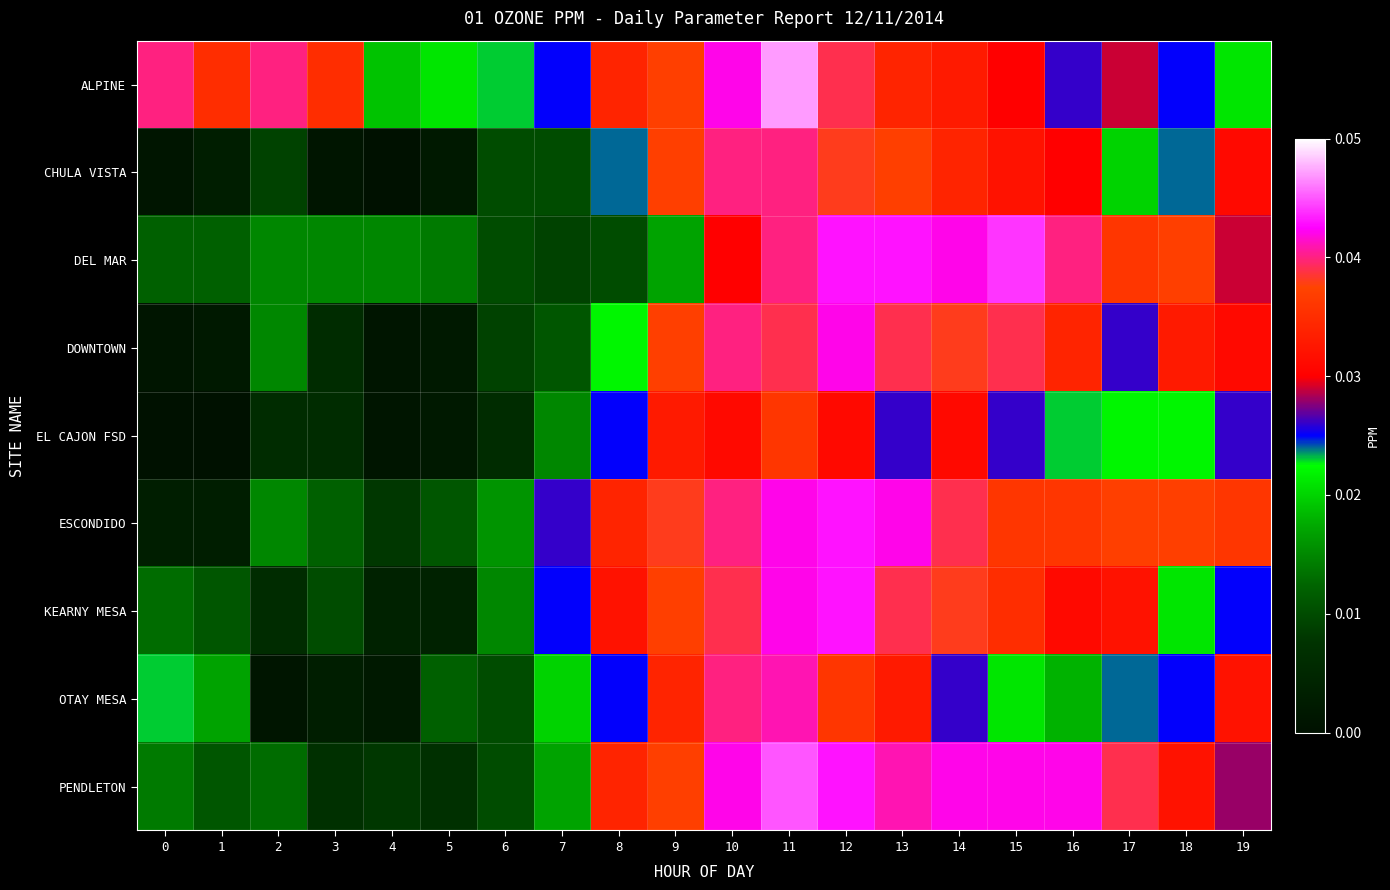

Reading left to right, what are all the values shown in this chart?

ALPINE: 0=0.0	1=0.0	2=0.0	3=0.0	4=0.0	5=0.0	6=0.0	7=0.0	8=0.0	9=0.0	10=0.0	11=0.0	12=0.0	13=0.0	14=0.0	15=0.0	16=0.0	17=0.0	18=0.0	19=0.0
CHULA VISTA: 0=0.0	1=0.0	2=0.0	3=0.0	4=0.0	5=0.0	6=0.0	7=0.0	8=0.0	9=0.0	10=0.0	11=0.0	12=0.0	13=0.0	14=0.0	15=0.0	16=0.0	17=0.0	18=0.0	19=0.0
DEL MAR: 0=0.0	1=0.0	2=0.0	3=0.0	4=0.0	5=0.0	6=0.0	7=0.0	8=0.0	9=0.0	10=0.0	11=0.0	12=0.0	13=0.0	14=0.0	15=0.0	16=0.0	17=0.0	18=0.0	19=0.0
DOWNTOWN: 0=0.0	1=0.0	2=0.0	3=0.0	4=0.0	5=0.0	6=0.0	7=0.0	8=0.0	9=0.0	10=0.0	11=0.0	12=0.0	13=0.0	14=0.0	15=0.0	16=0.0	17=0.0	18=0.0	19=0.0
EL CAJON FSD: 0=0.0	1=0.0	2=0.0	3=0.0	4=0.0	5=0.0	6=0.0	7=0.0	8=0.0	9=0.0	10=0.0	11=0.0	12=0.0	13=0.0	14=0.0	15=0.0	16=0.0	17=0.0	18=0.0	19=0.0
ESCONDIDO: 0=0.0	1=0.0	2=0.0	3=0.0	4=0.0	5=0.0	6=0.0	7=0.0	8=0.0	9=0.0	10=0.0	11=0.0	12=0.0	13=0.0	14=0.0	15=0.0	16=0.0	17=0.0	18=0.0	19=0.0
KEARNY MESA: 0=0.0	1=0.0	2=0.0	3=0.0	4=0.0	5=0.0	6=0.0	7=0.0	8=0.0	9=0.0	10=0.0	11=0.0	12=0.0	13=0.0	14=0.0	15=0.0	16=0.0	17=0.0	18=0.0	19=0.0
OTAY MESA: 0=0.0	1=0.0	2=0.0	3=0.0	4=0.0	5=0.0	6=0.0	7=0.0	8=0.0	9=0.0	10=0.0	11=0.0	12=0.0	13=0.0	14=0.0	15=0.0	16=0.0	17=0.0	18=0.0	19=0.0
PENDLETON: 0=0.0	1=0.0	2=0.0	3=0.0	4=0.0	5=0.0	6=0.0	7=0.0	8=0.0	9=0.0	10=0.0	11=0.0	12=0.0	13=0.0	14=0.0	15=0.0	16=0.0	17=0.0	18=0.0	19=0.0